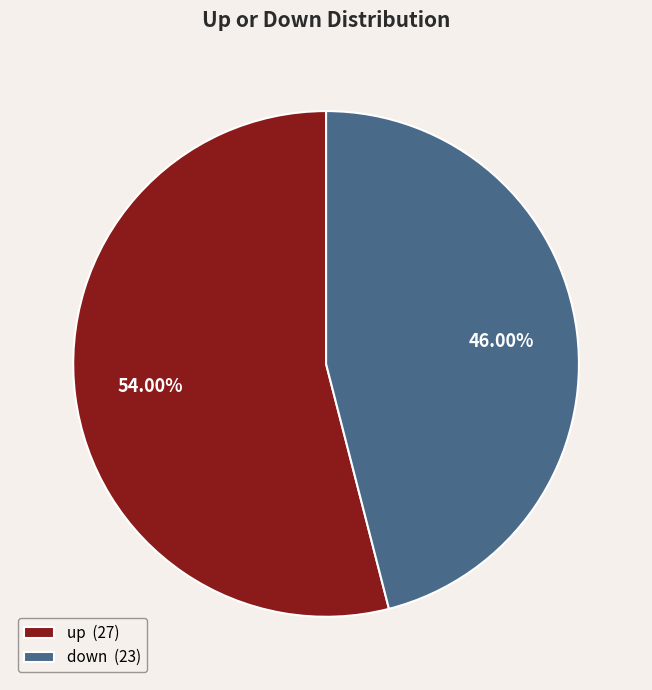

What percentage is the down slice, to the nearest percent?

46%